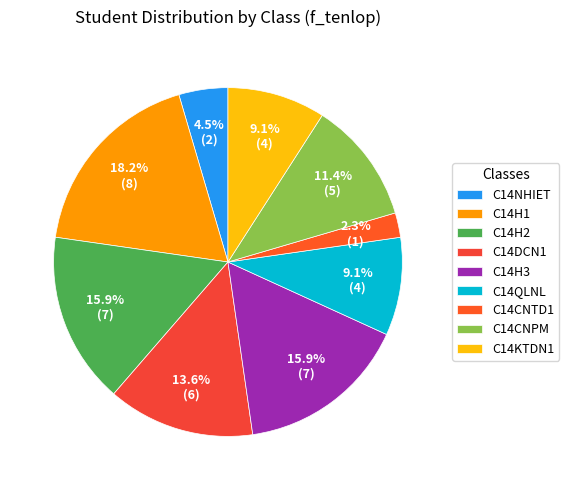

To the nearest percent, what portion does C14DCN1 represent?

14%